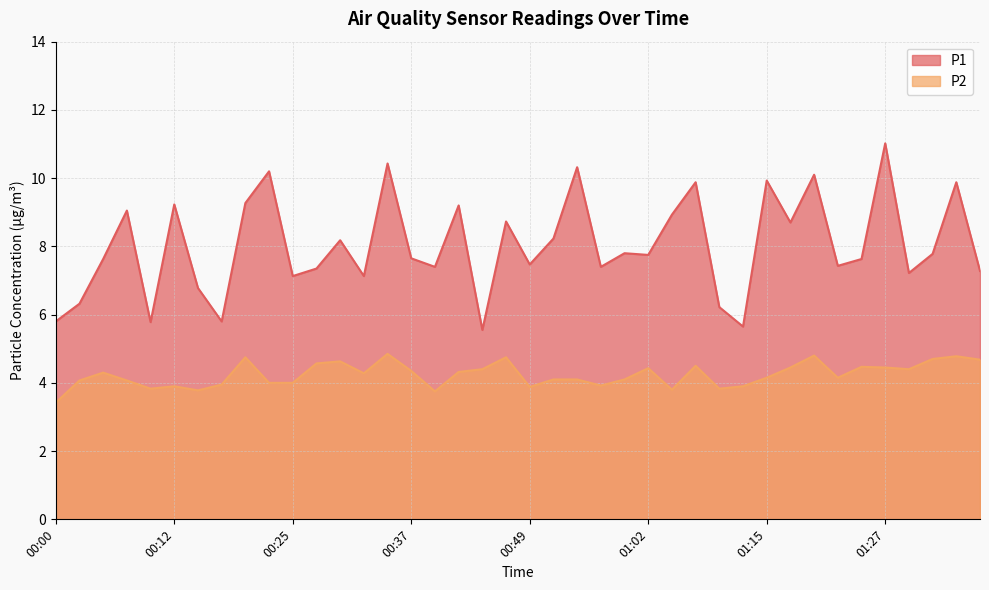

What is the difference between the second highest and second lowest values in the P2 series?

1.0